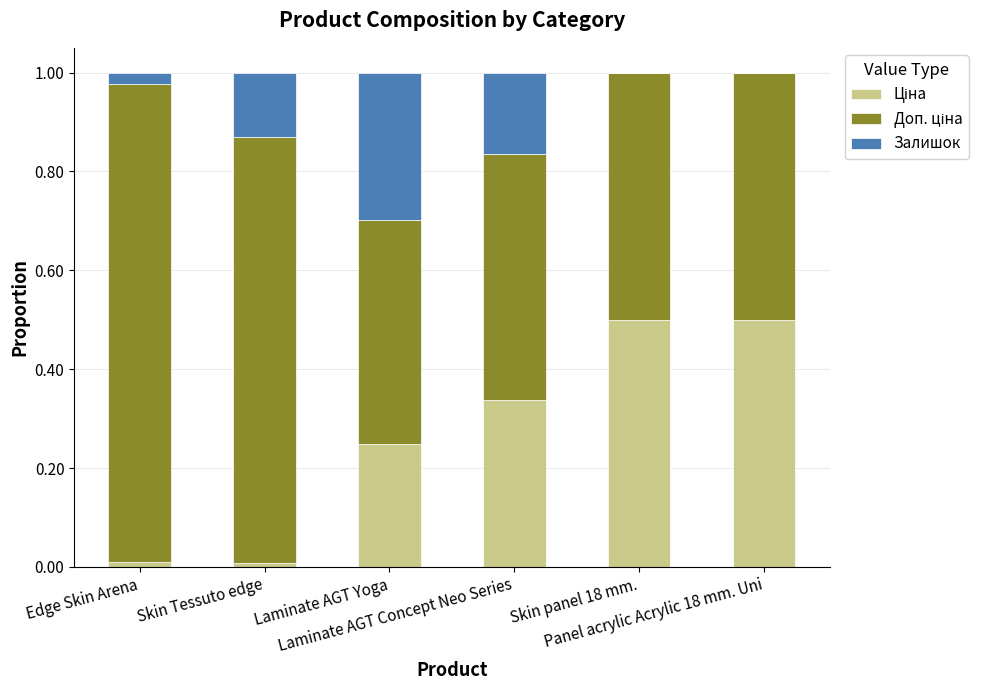

What is the difference between the maximum and minimum values in the Залишок series?

0.3